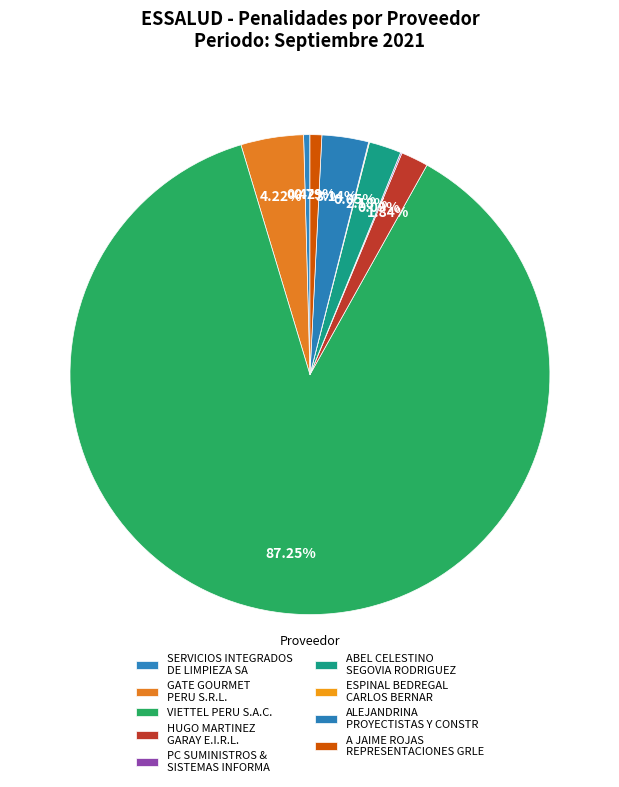

What is the largest slice in the pie chart?

VIETTEL PERU S.A.C.